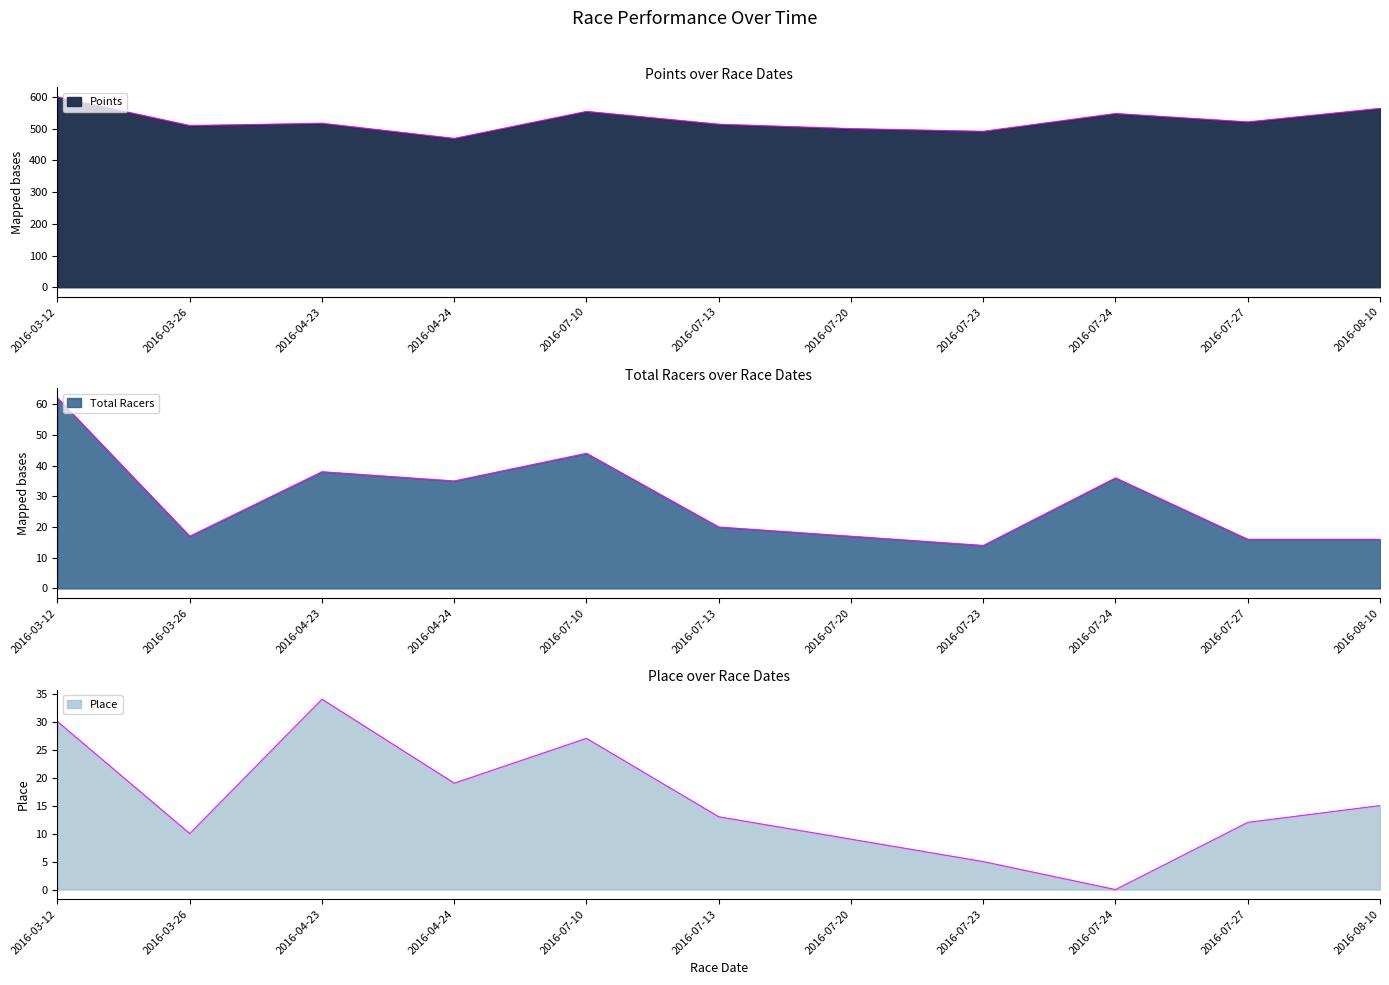

Reading left to right, extract all data points from this chart.

Points: 600.0	509.7	516.8	469.1	554.2	513.9	500.0	491.4	547.5	521.1	563.7
Total Racers: 62.0	17.0	38.0	35.0	44.0	20.0	17.0	14.0	36.0	16.0	16.0
Place: 30.0	10.0	34.0	19.0	27.0	13.0	9.0	5.0	0.0	12.0	15.0